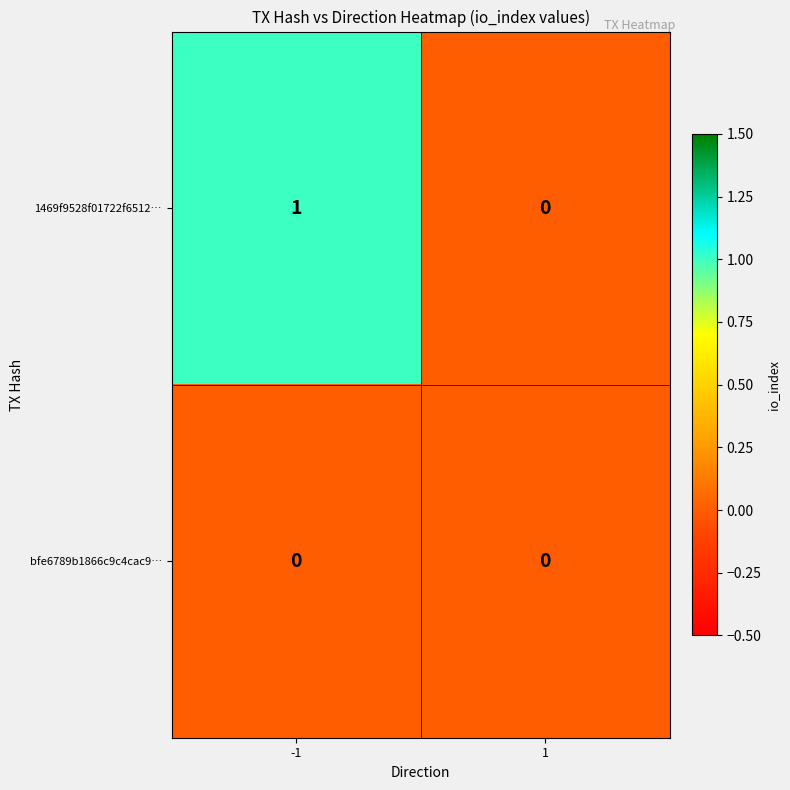

Rank the series by their average value, from lowest to highest.

bfe6789b1866c9c4cac9…, 1469f9528f01722f6512…